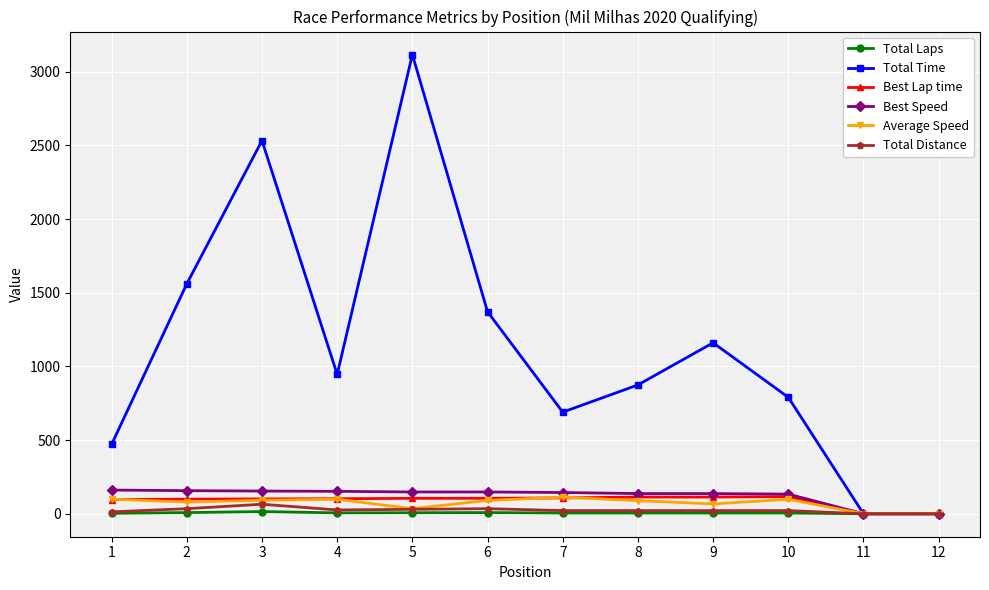

At which label is Total Time closest to 1558?

2